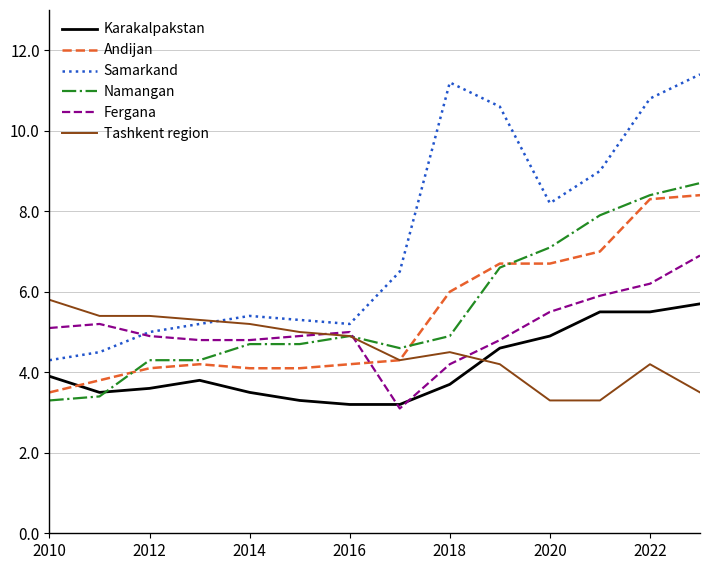

True or false: Samarkand and Andijan intersect in this chart.

False